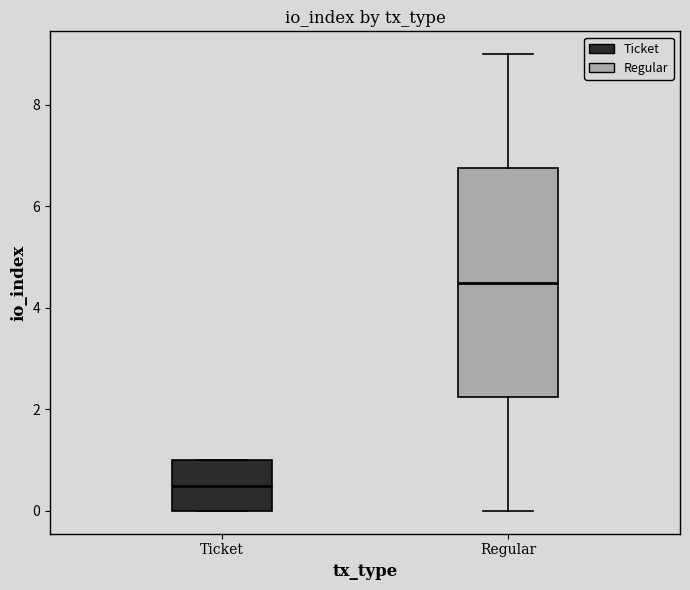

Comparing the boxes themselves (not the whiskers), which one is the tallest?

Regular